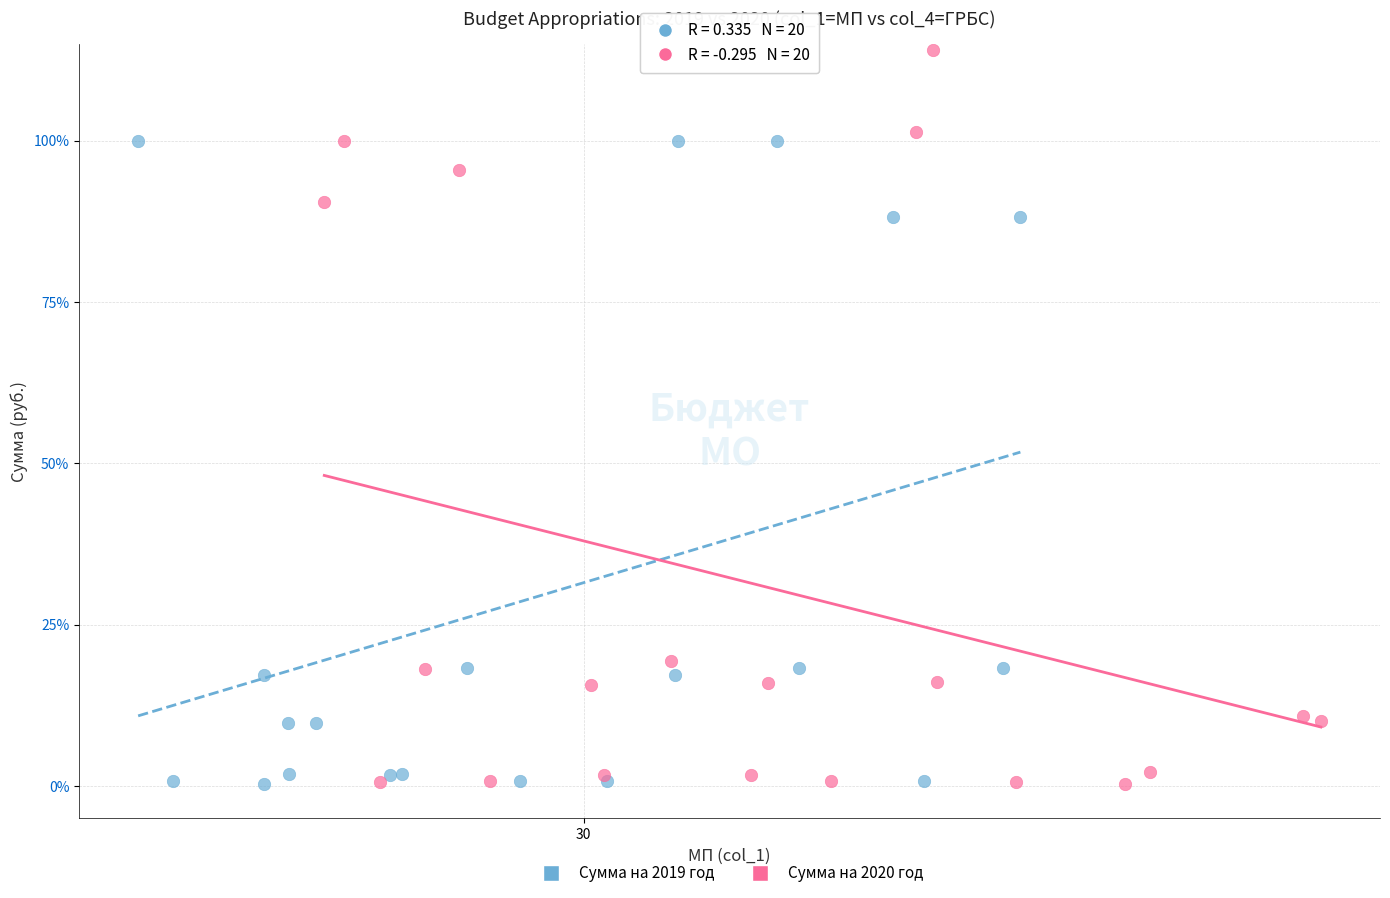

What are all the series names shown in the legend?

Сумма на 2019 год, Сумма на 2020 год